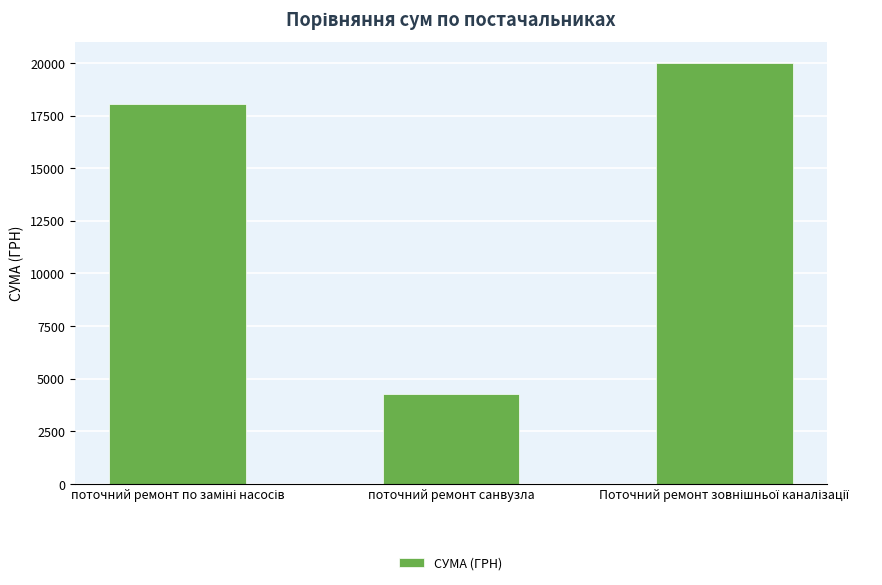

Are the bars grouped side by side (vs. stacked)?

No